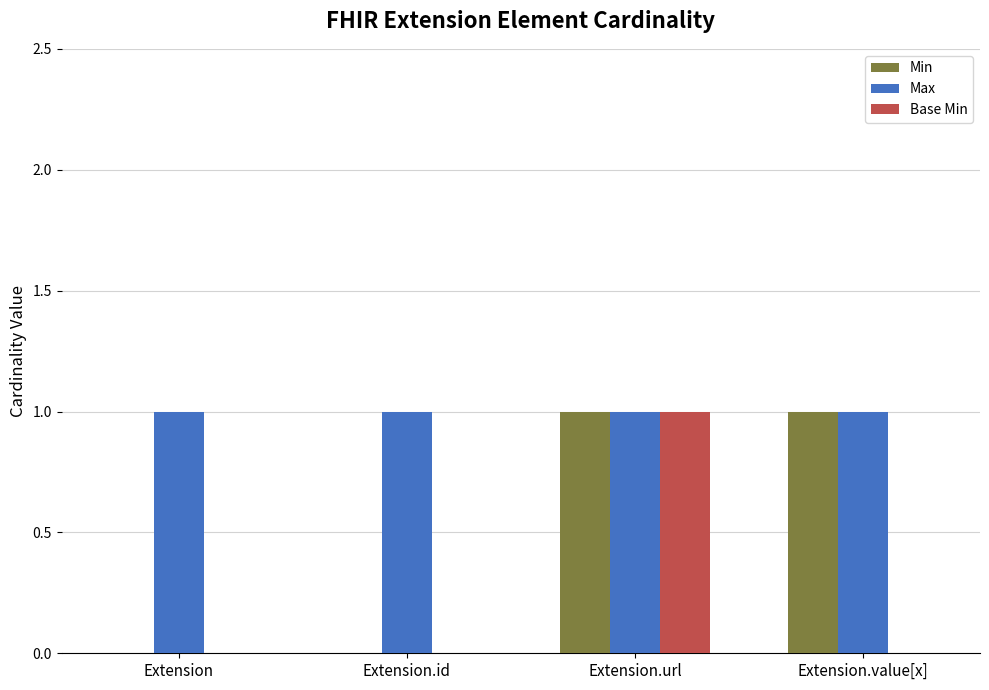

Reading right to left, what are all the values shown in this chart?

Min: 1	1	0	0
Max: 1	1	1	1
Base Min: 0	1	0	0